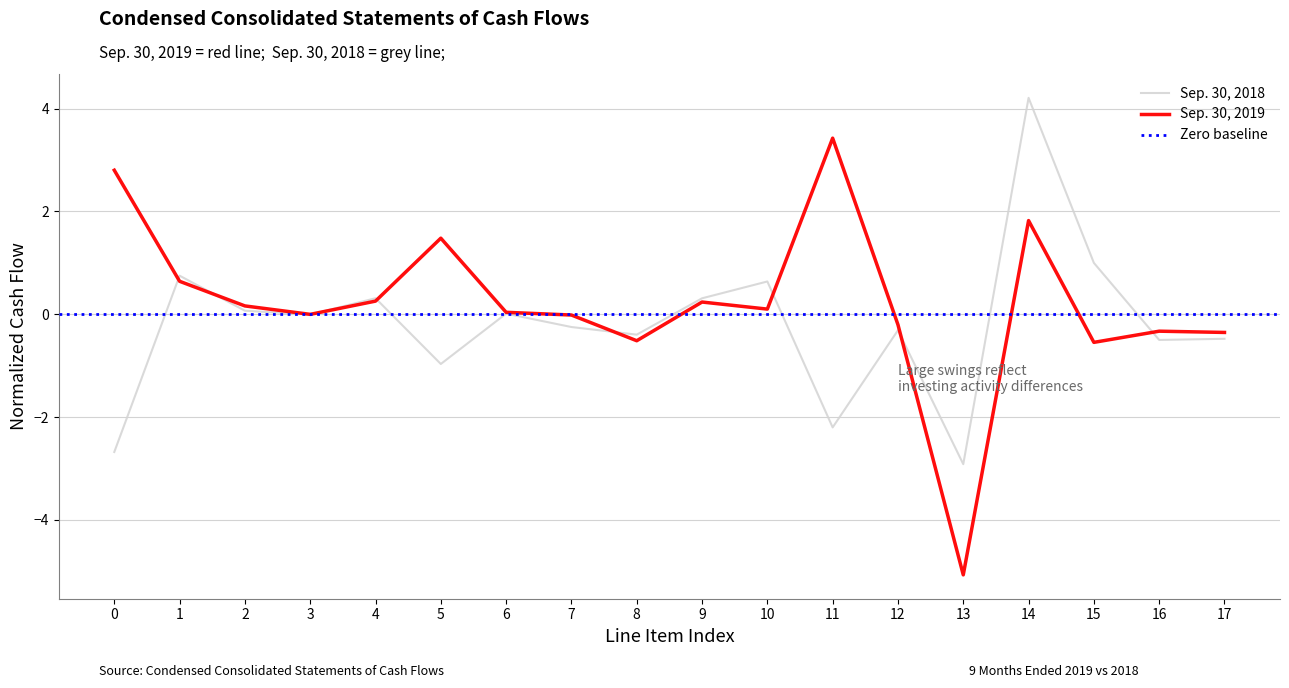

What is the value of the Sep. 30, 2019 point at the 15th from the left?

1.8